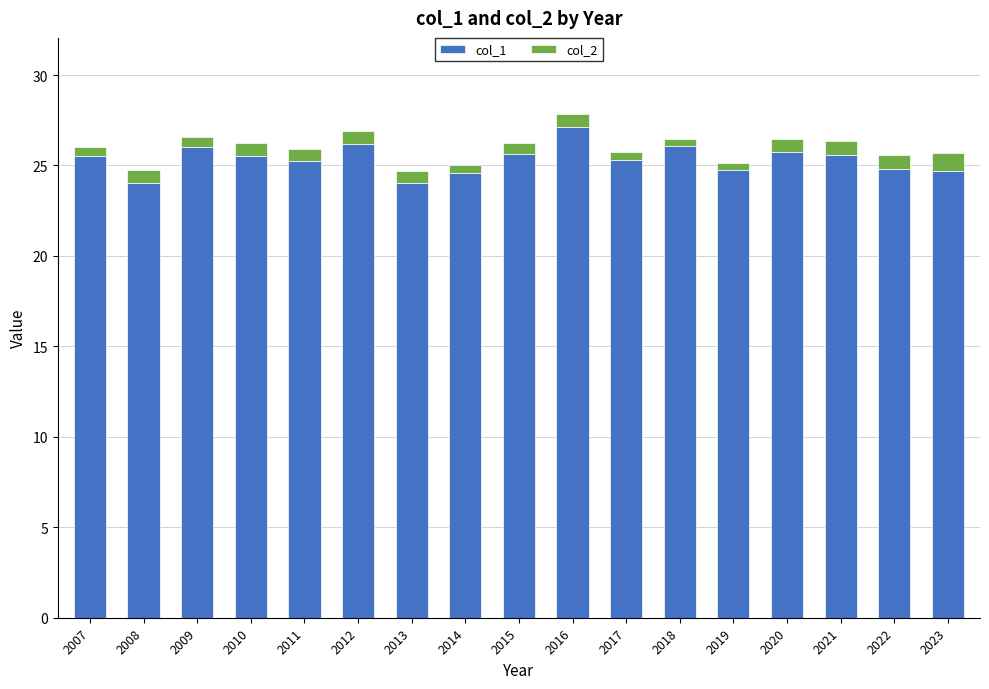

Does the chart contain any negative values?

No